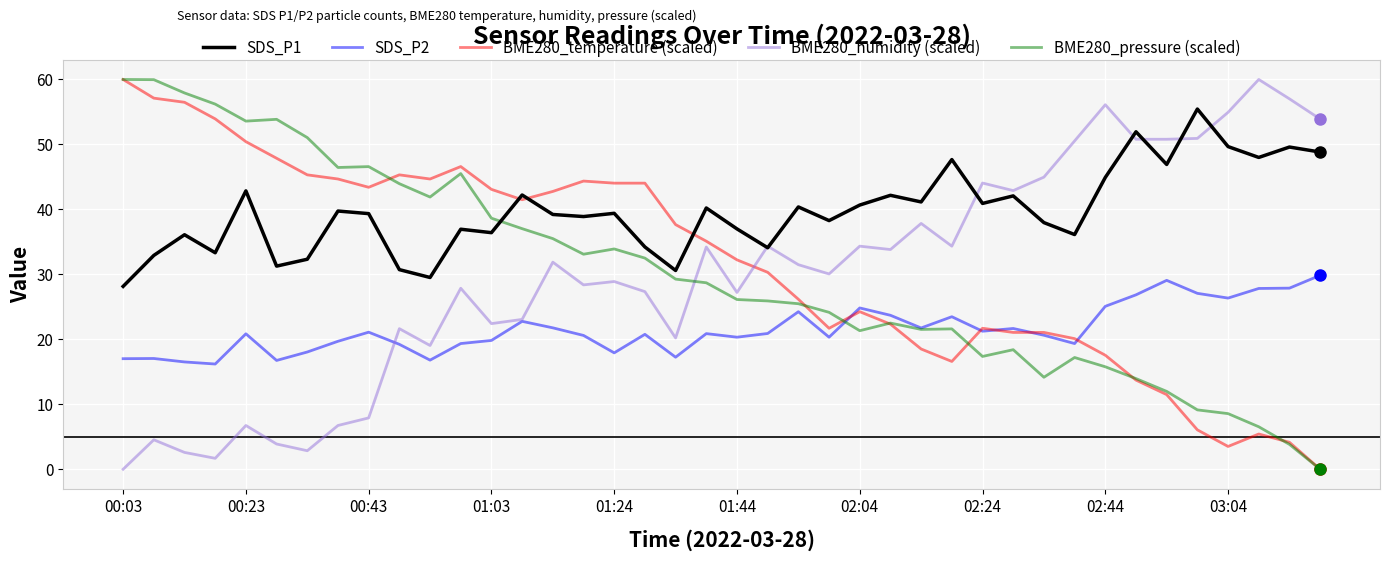

Which series has the largest total across all categories?

SDS_P1